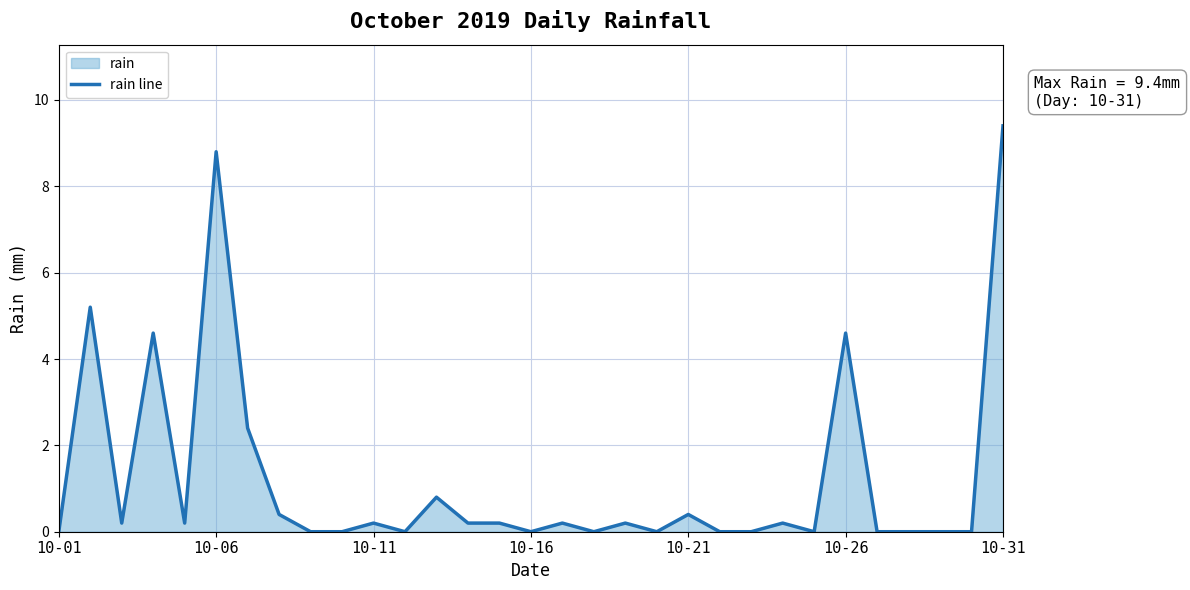

Reading right to left, transcribe all the data shown in this chart.

9.4	0.0	0.0	0.0	0.0	4.6	0.0	0.2	0.0	0.0	0.4	0.0	0.2	0.0	0.2	0.0	0.2	0.2	0.8	0.0	0.2	0.0	0.0	0.4	2.4	8.8	0.2	4.6	0.2	5.2	0.0